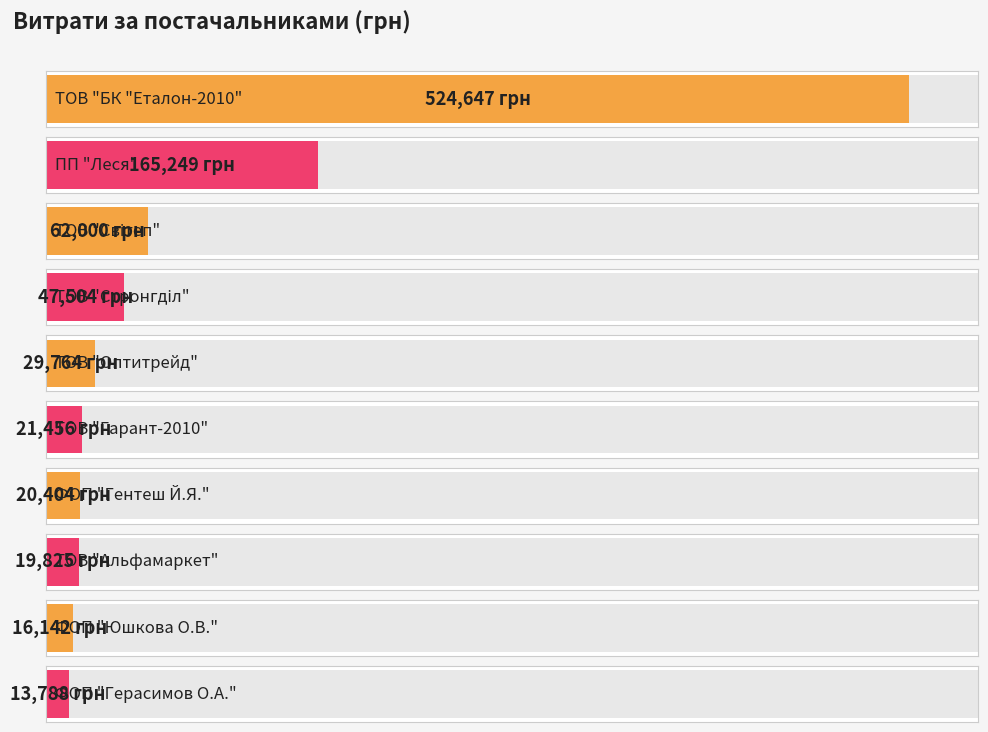

The chart shows a value of 524647.4 at ТОВ "БК "Еталон-2010". True or false?

True